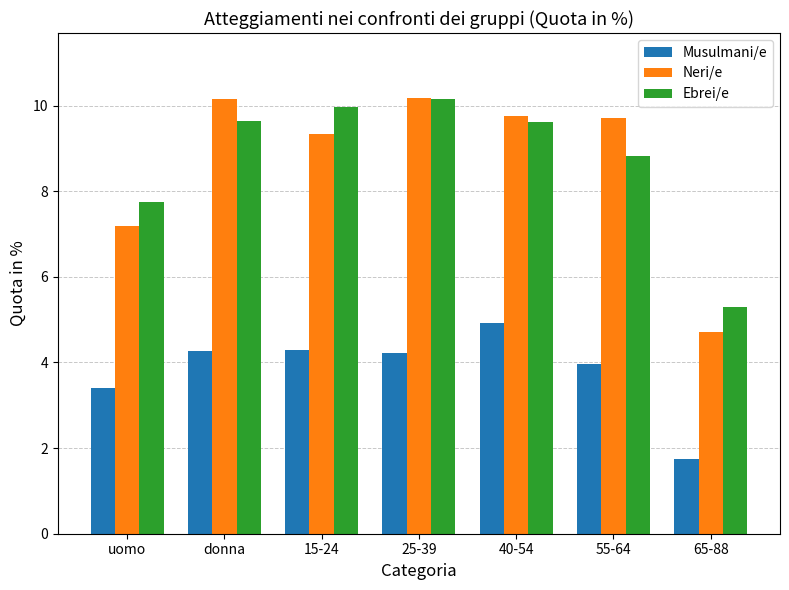

What is the difference between the second highest and second lowest values in the Musulmani/e series?

0.9